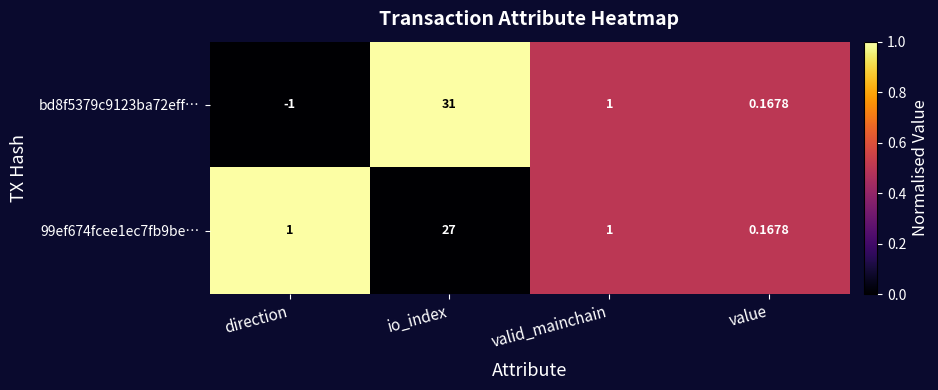

How many series are shown in this chart?

2